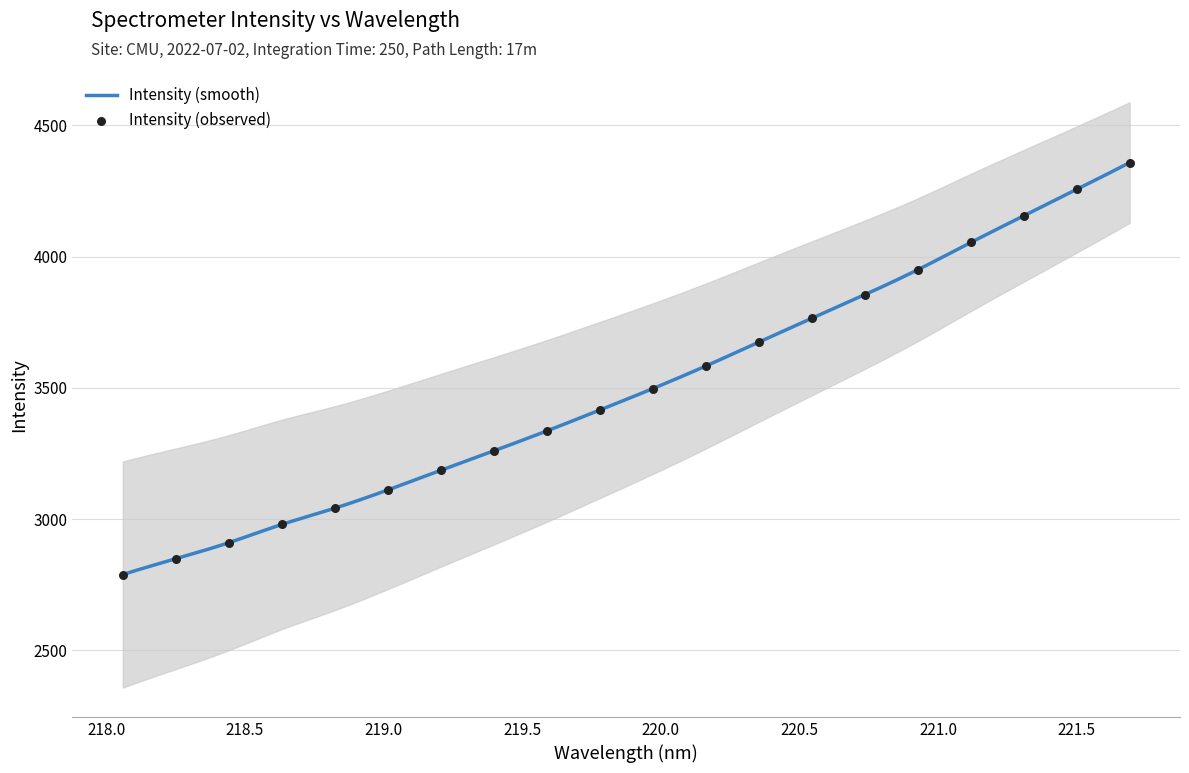

Between 218.442 and 219.2067, which is larger?

219.2067